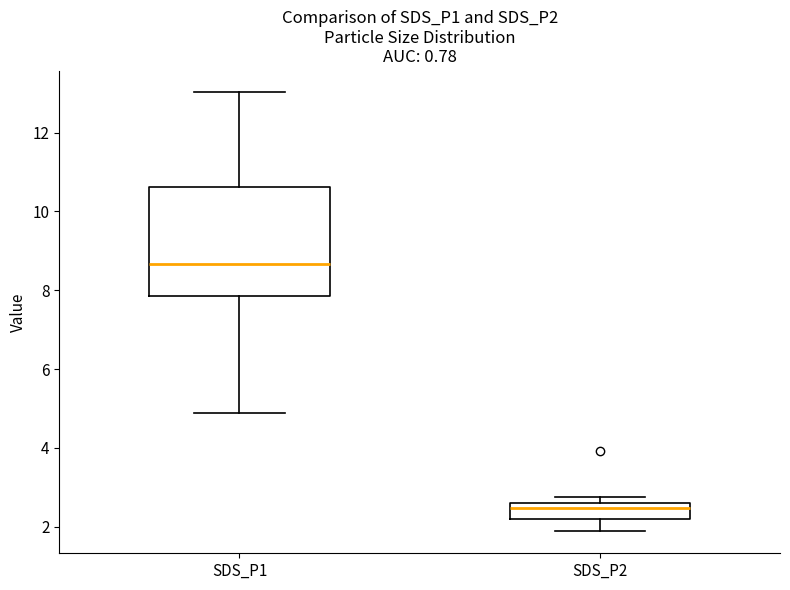

Comparing the boxes themselves (not the whiskers), which one is the tallest?

SDS_P1